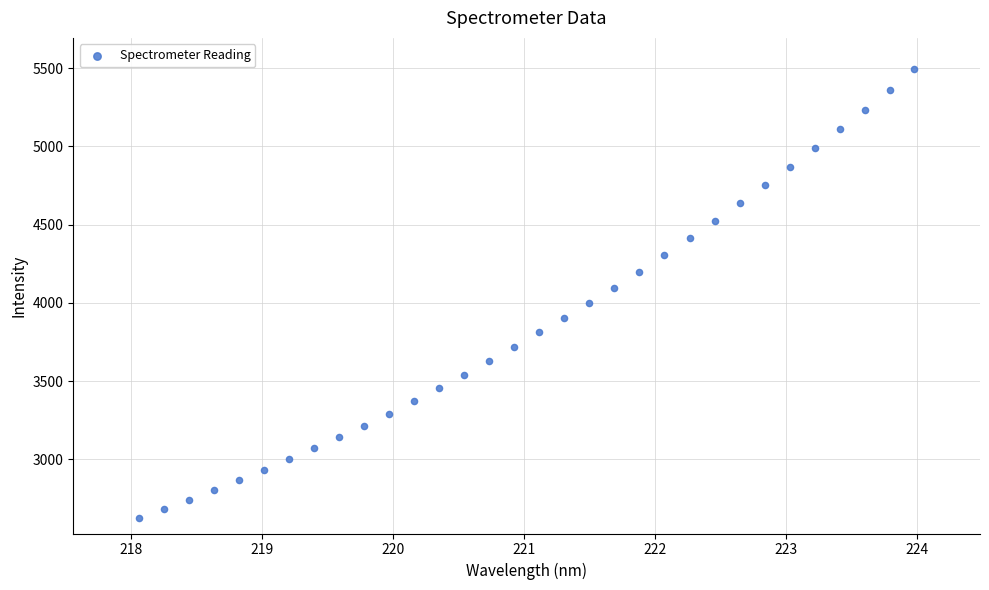

What is the range of X values (max minus min)?

5.9